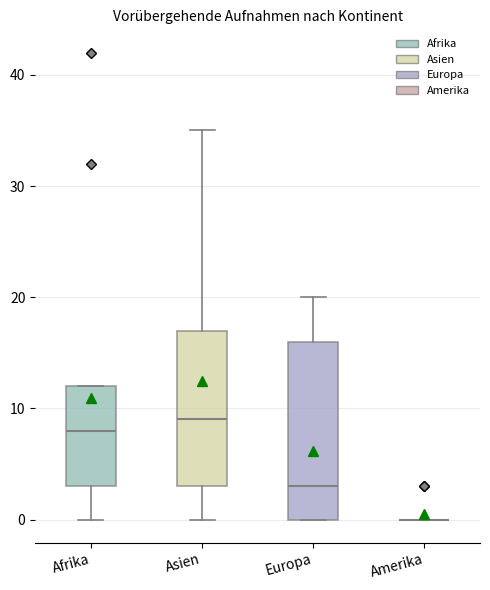

Which box is the tallest, from its lower edge to its upper edge?

Europa